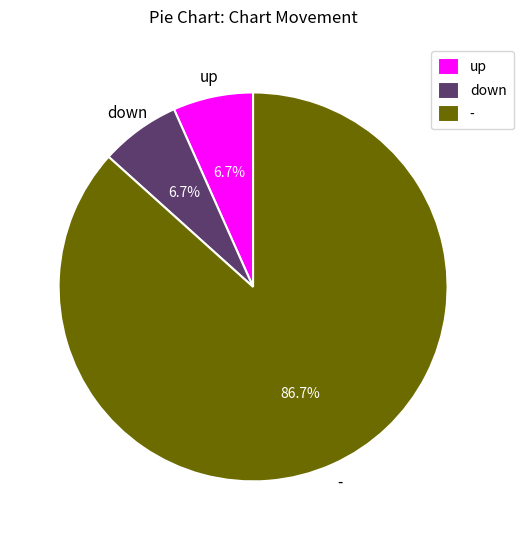

The up slice represents 19% of the pie. True or false?

False